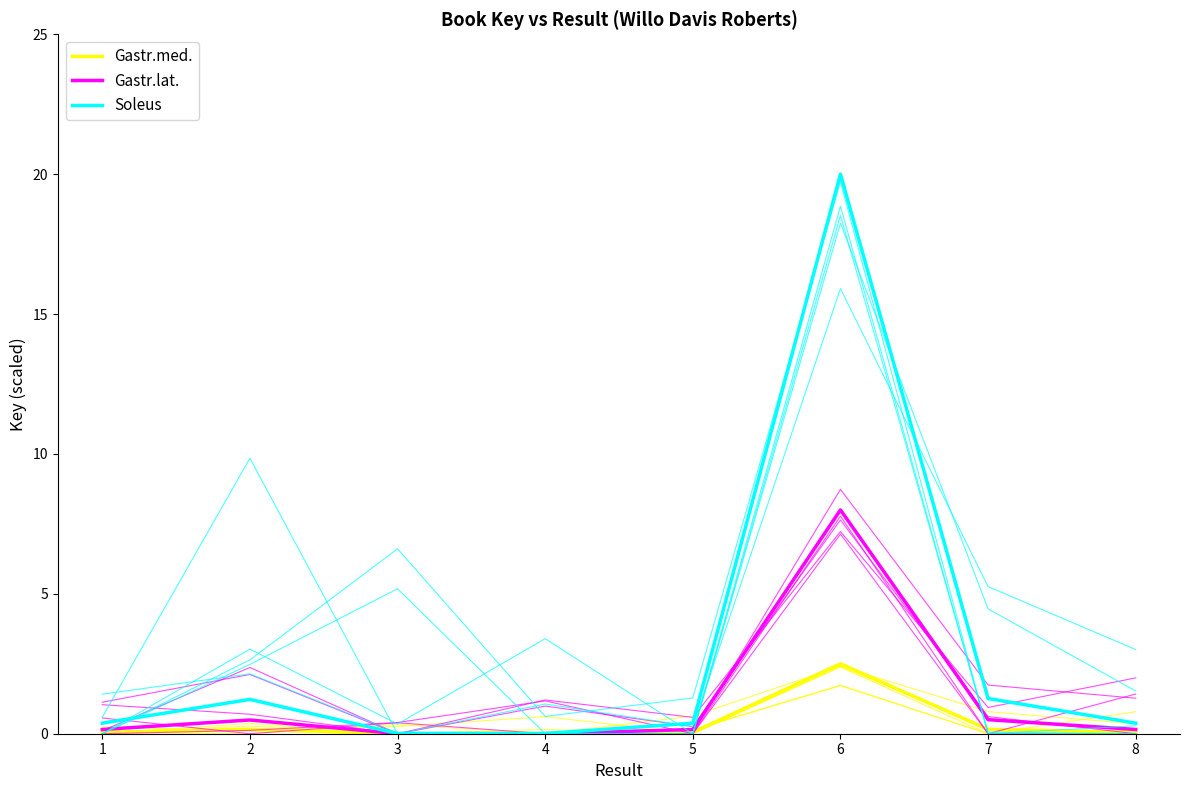

At how many categories does at least one series exceed 10?

1